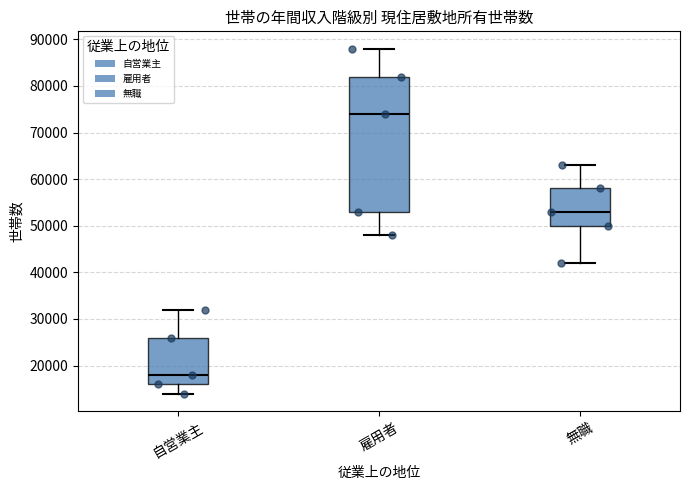

Reading left to right, transcribe this box plot: for each box, give where its median line is, the range the box spans, and where its two whiskers end, as read against the y-axis. The values are not printed on the chart, so give them approximately, as read against the axis.

自営業主: median 18000, box 16000 to 26000, whiskers 14000 to 32000
雇用者: median 74000, box 53000 to 82000, whiskers 48000 to 88000
無職: median 53000, box 50000 to 58000, whiskers 42000 to 63000